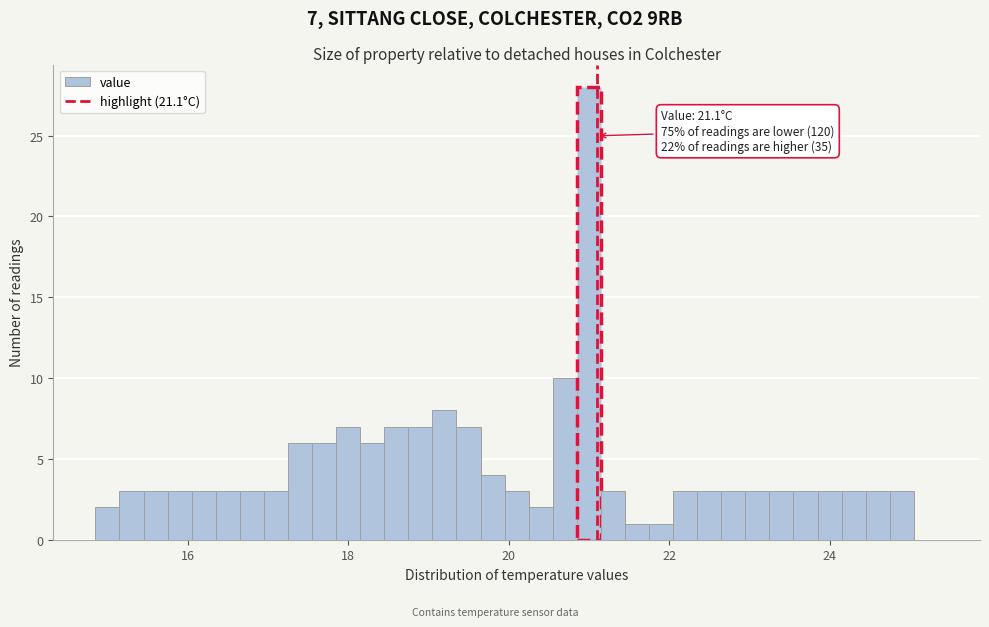

Read against the x-axis, roughly where is the centre of the tallest bar?

21.0